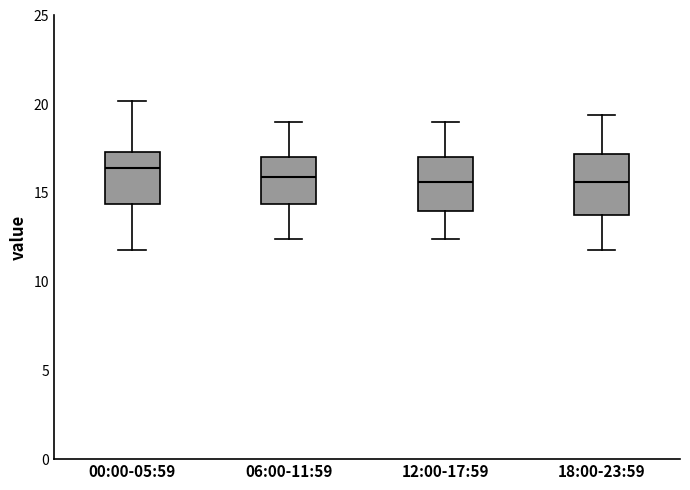

Reading left to right, transcribe this box plot: for each box, give where its median line is, the range the box spans, and where its two whiskers end, as read against the y-axis. The values are not printed on the chart, so give them approximately, as read against the axis.

00:00-05:59: median 16.5, box 14.5 to 17.5, whiskers 12.0 to 20.0
06:00-11:59: median 16.0, box 14.5 to 17.0, whiskers 12.5 to 19.0
12:00-17:59: median 15.5, box 14.0 to 17.0, whiskers 12.5 to 19.0
18:00-23:59: median 15.5, box 14.0 to 17.0, whiskers 12.0 to 19.5